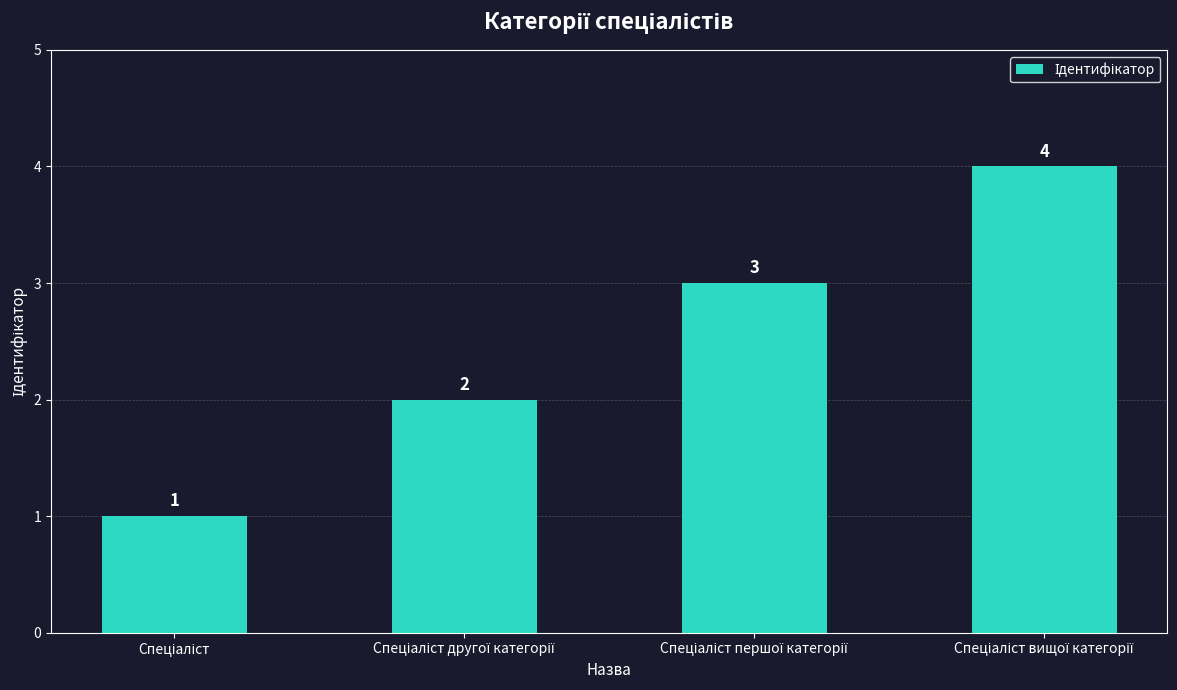

Count the values in the range 2 to 4.

3